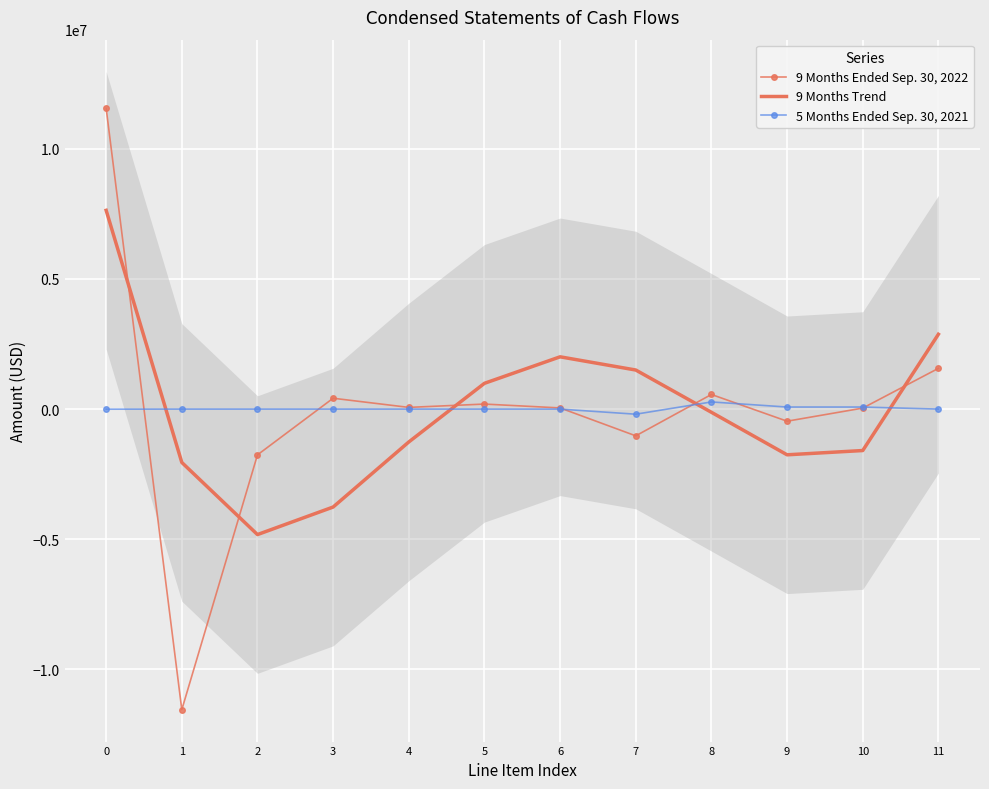

What is the average value of the 5 Months Ended Sep. 30, 2021 series?

19557.0